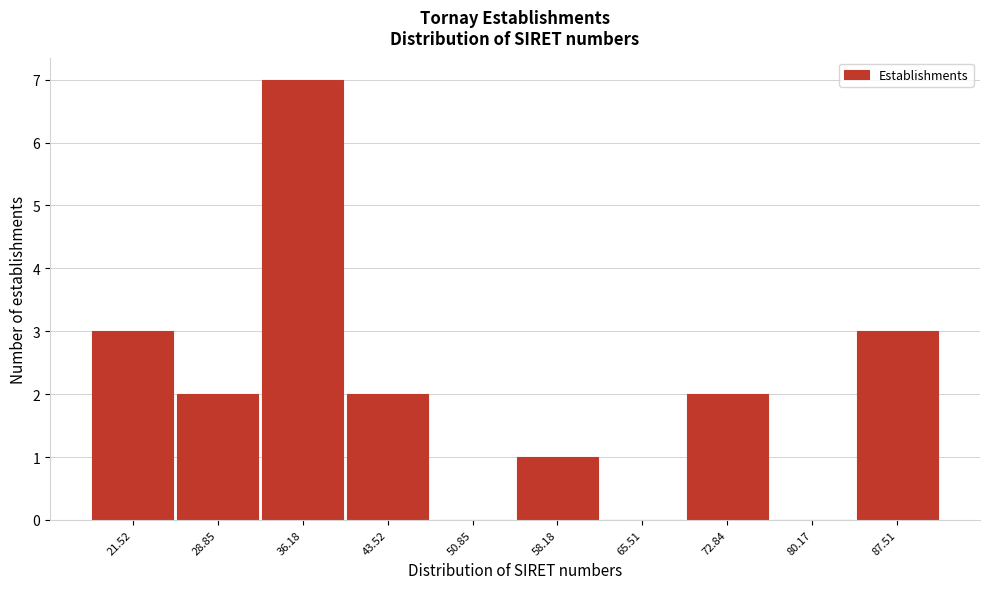

Reading left to right, extract all data points from this chart.

21.52=3	28.85=2	36.18=7	43.52=2	50.85=0	58.18=1	65.51=0	72.84=2	80.17=0	87.51=3